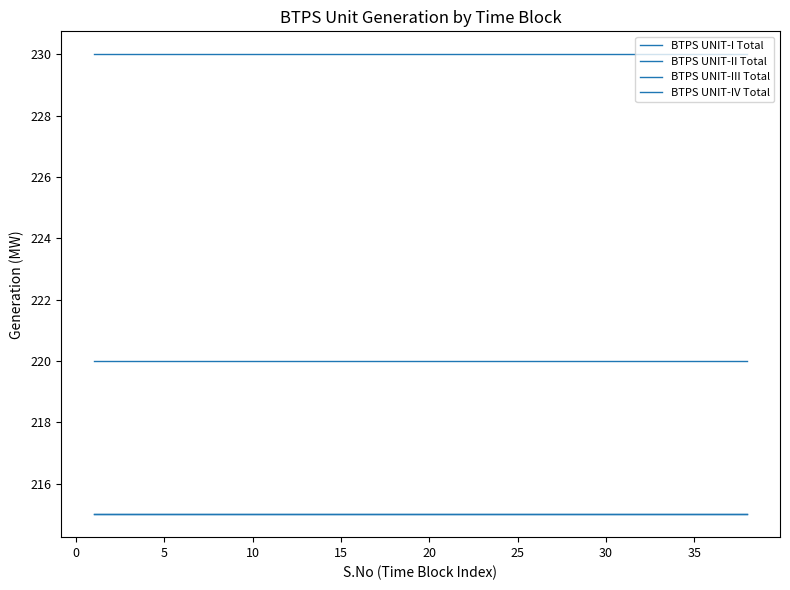

What are all the series names shown in the legend?

BTPS UNIT-I Total, BTPS UNIT-II Total, BTPS UNIT-III Total, BTPS UNIT-IV Total